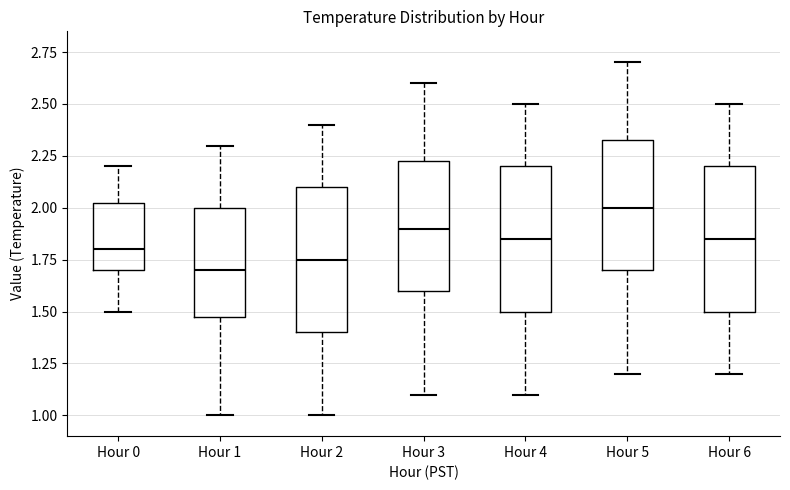

Reading left to right, read every box against the y-axis: the position of its median line, the range the box covers, and the ends of its whiskers. The values are not printed on the chart, so give them approximately, as read against the axis.

Hour 0: median 1.80, box 1.70 to 2.05, whiskers 1.50 to 2.20
Hour 1: median 1.70, box 1.50 to 2.00, whiskers 1.00 to 2.30
Hour 2: median 1.75, box 1.40 to 2.10, whiskers 1.00 to 2.40
Hour 3: median 1.90, box 1.60 to 2.25, whiskers 1.10 to 2.60
Hour 4: median 1.85, box 1.50 to 2.20, whiskers 1.10 to 2.50
Hour 5: median 2.00, box 1.70 to 2.35, whiskers 1.20 to 2.70
Hour 6: median 1.85, box 1.50 to 2.20, whiskers 1.20 to 2.50